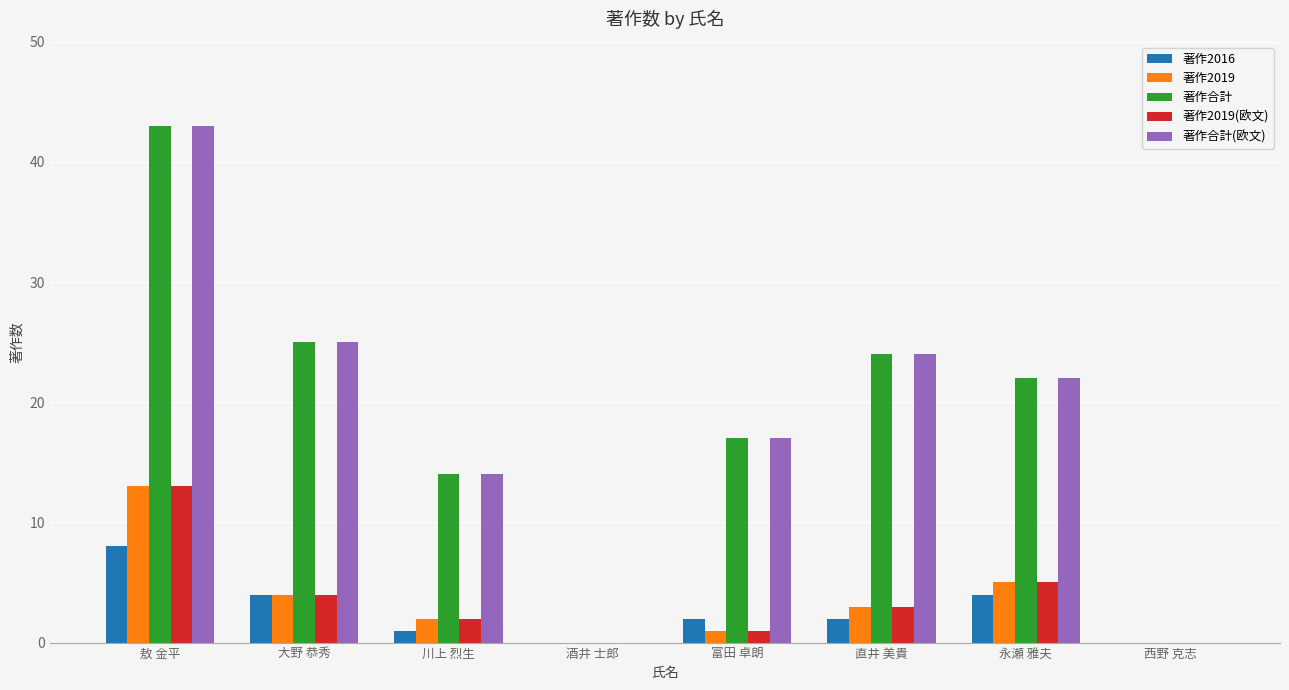

How many groups of bars are there?

8